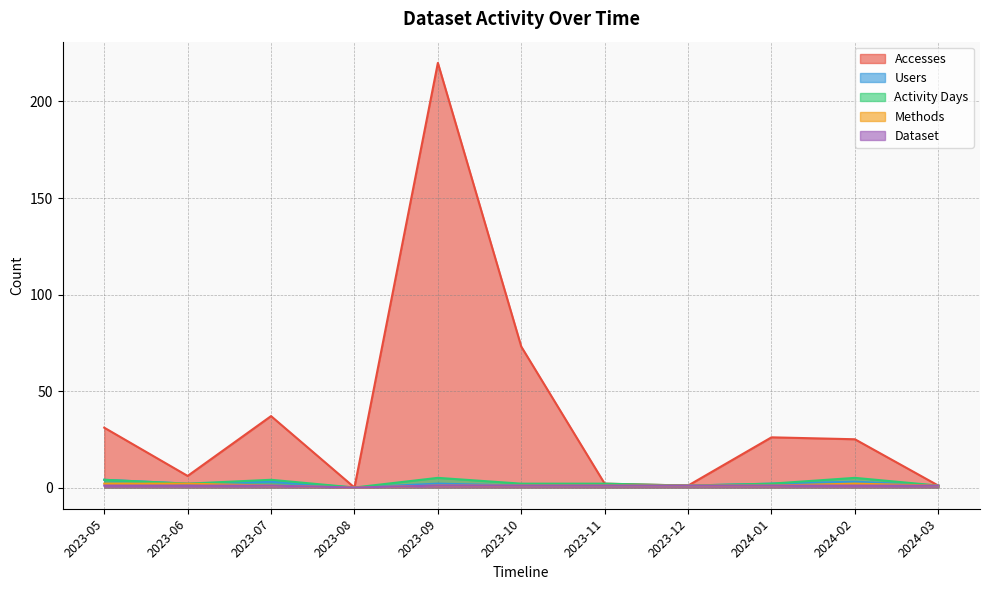

What is the sum of all Accesses values?

422